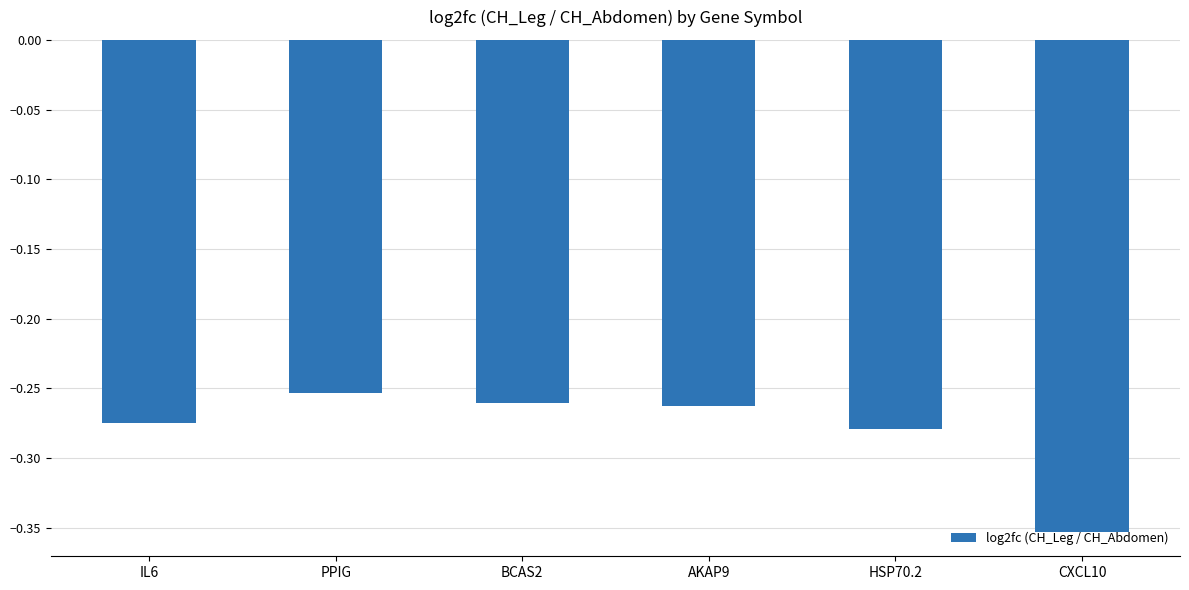

Between PPIG and AKAP9, which is larger?

PPIG